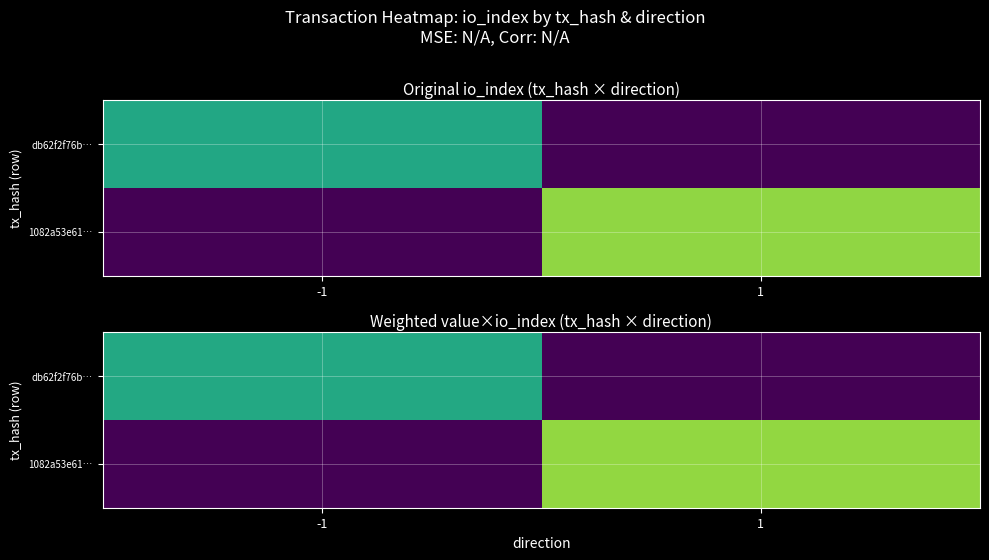

At how many categories does at least one series exceed 9?

2